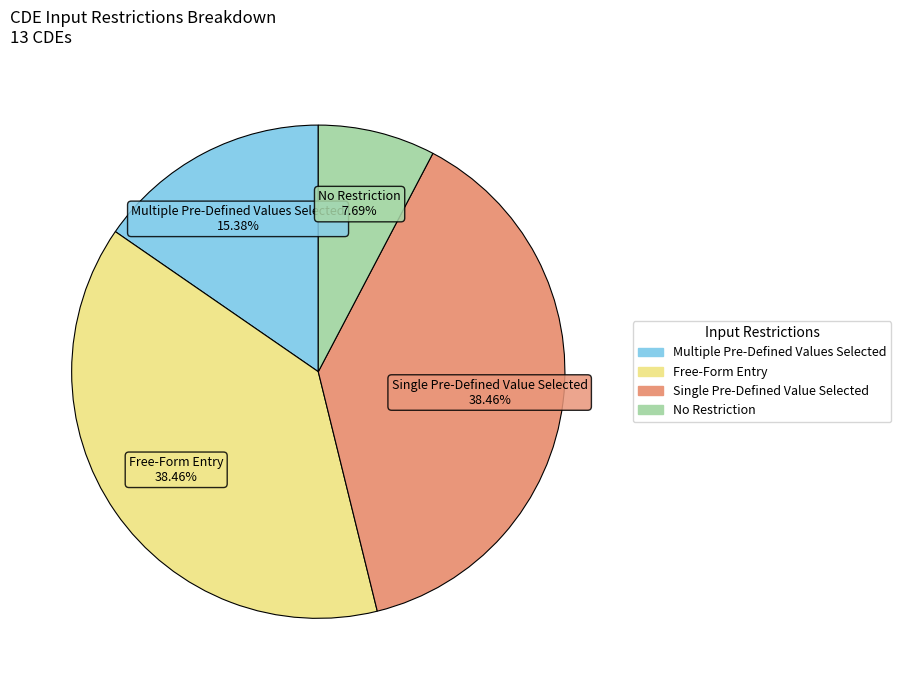

Is there any slice that represents more than half of the pie?

No